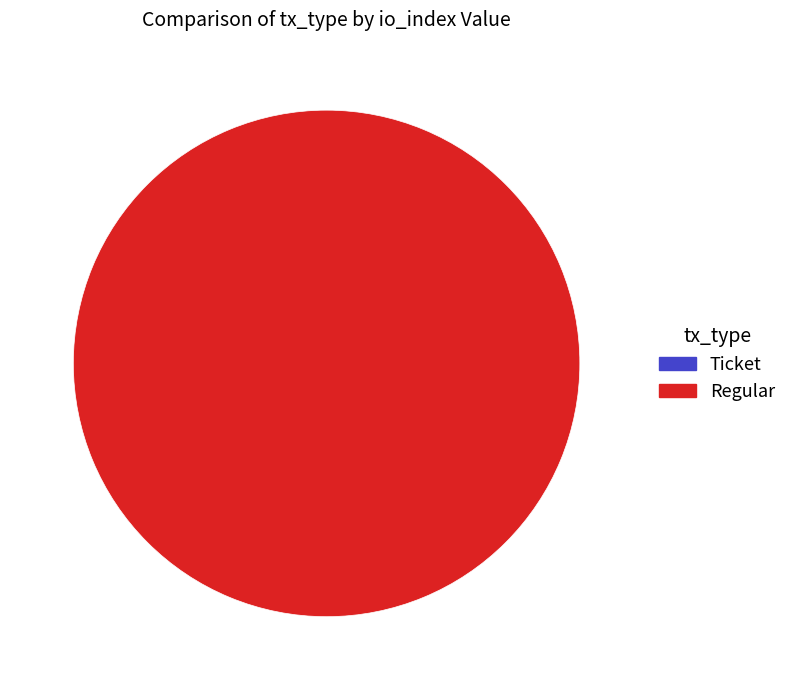

Rank the categories by value from highest to lowest.

Regular, Ticket